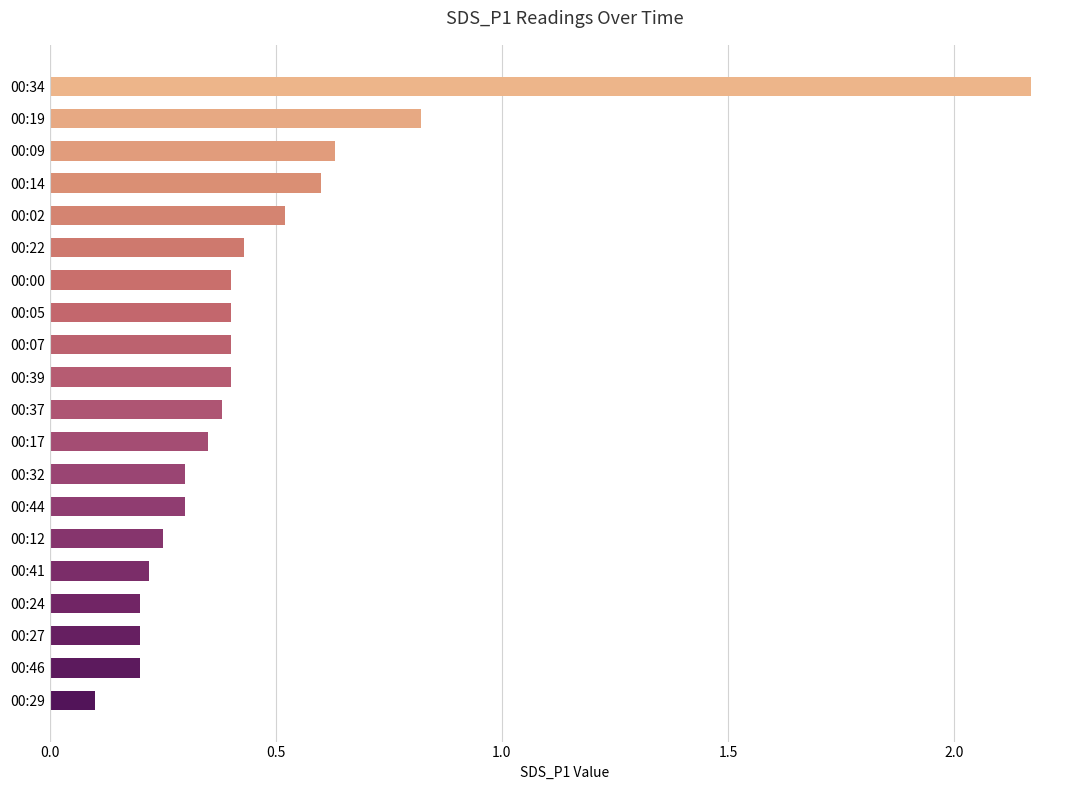

Between 00:02 and 00:39, which is larger?

00:02